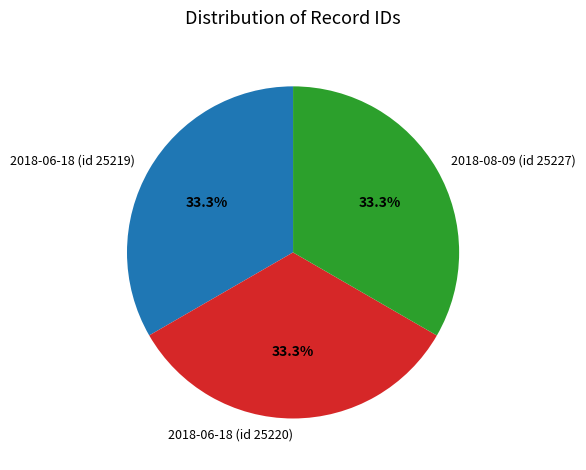

Is it true that 2018-08-09 (id 25227) is 24% of the pie?

False